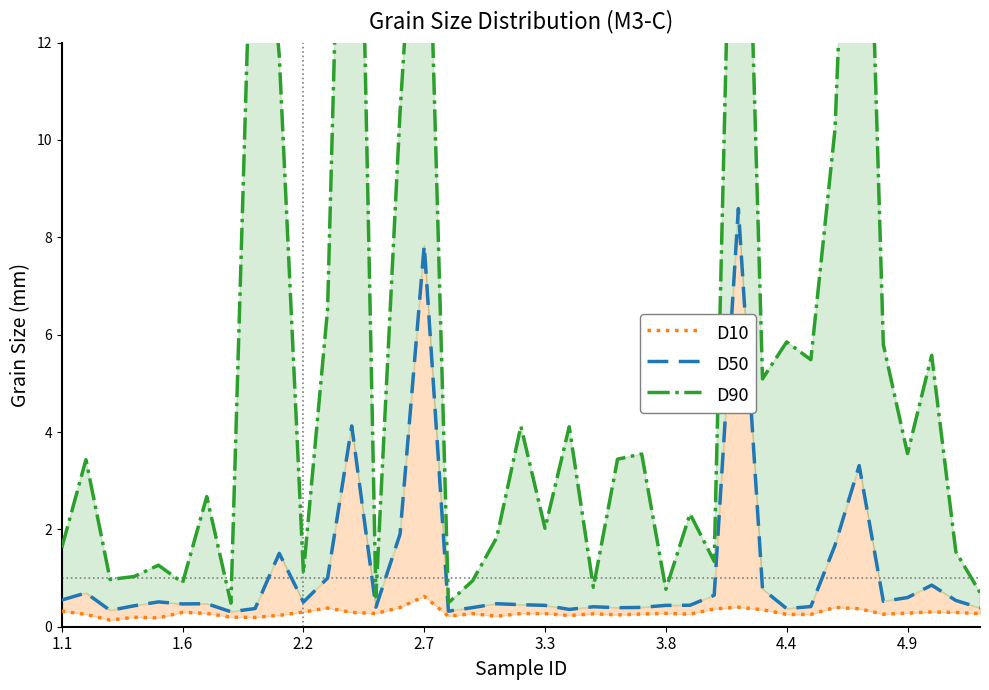

True or false: D50 and D10 cross at least once.

False